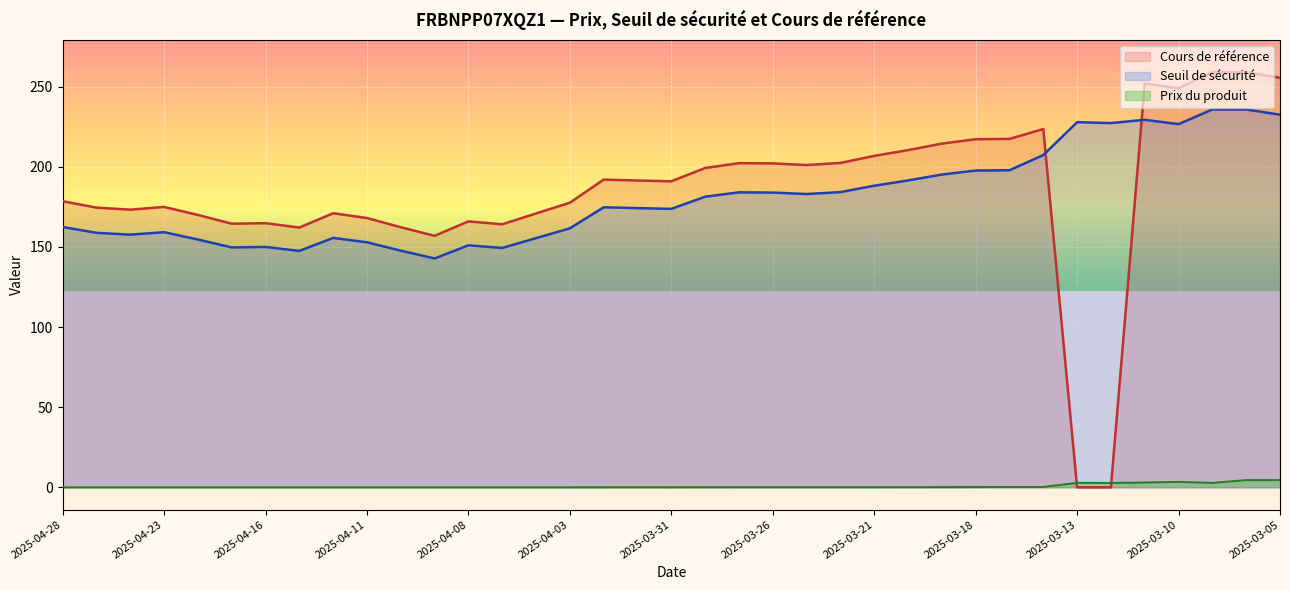

What is the label of the 7th point from the right?

2025-03-13